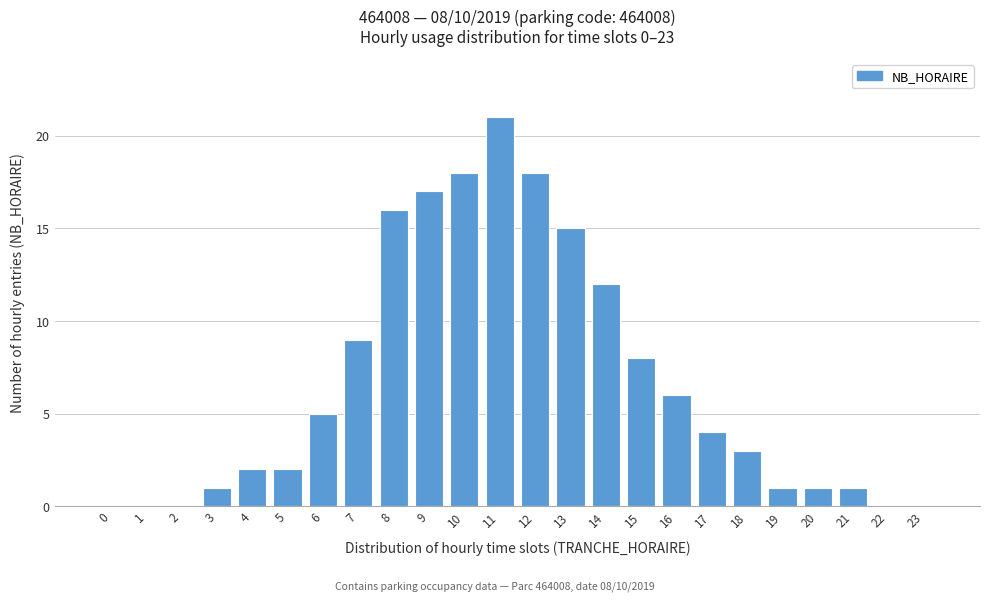

Reading left to right, extract all data points from this chart.

0=0	1=0	2=0	3=1	4=2	5=2	6=5	7=9	8=16	9=17	10=18	11=21	12=18	13=15	14=12	15=8	16=6	17=4	18=3	19=1	20=1	21=1	22=0	23=0